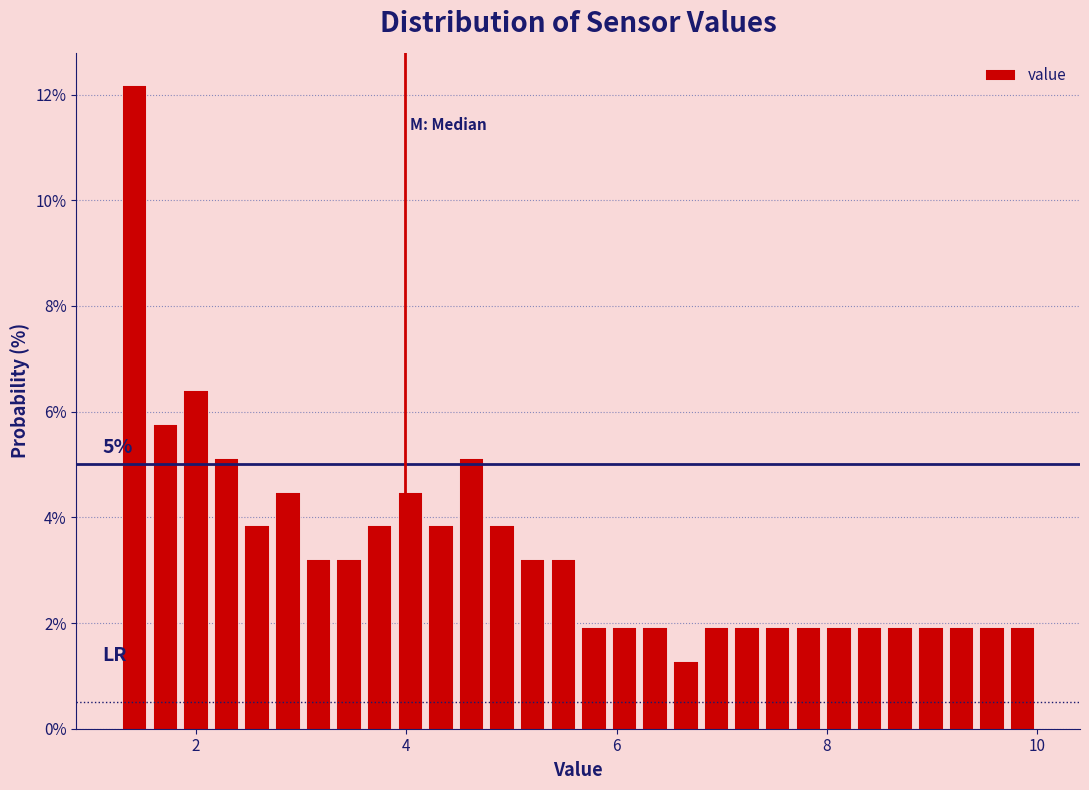

Read against the x-axis, roughly where is the centre of the tallest bar?

1.4